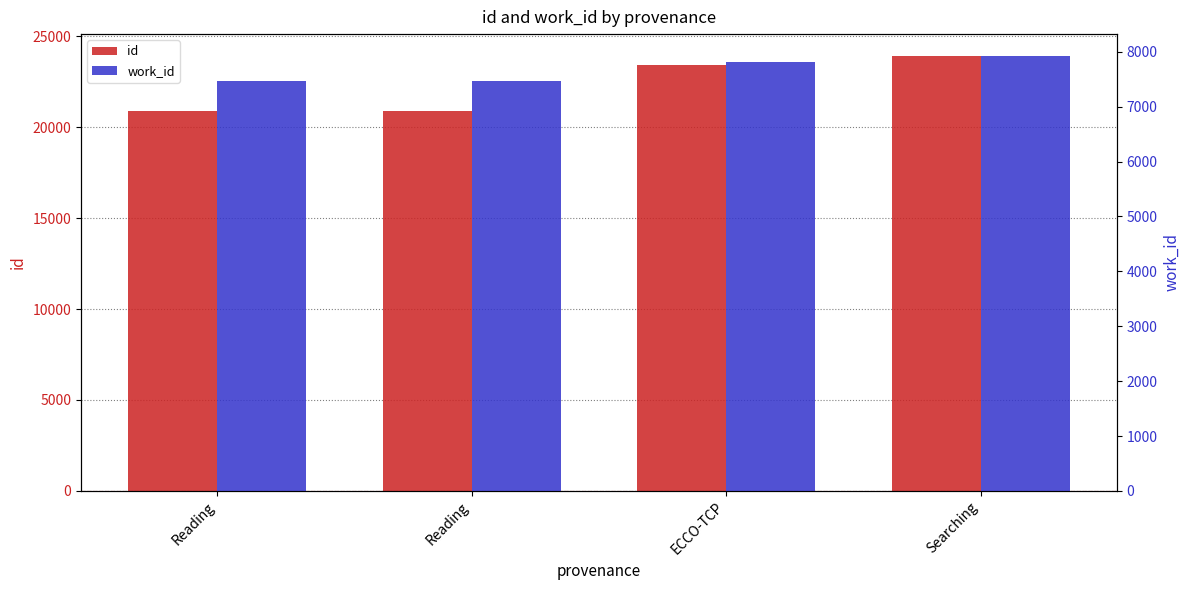

Is it true that work_id equals 3292 at ECCO-TCP?

False